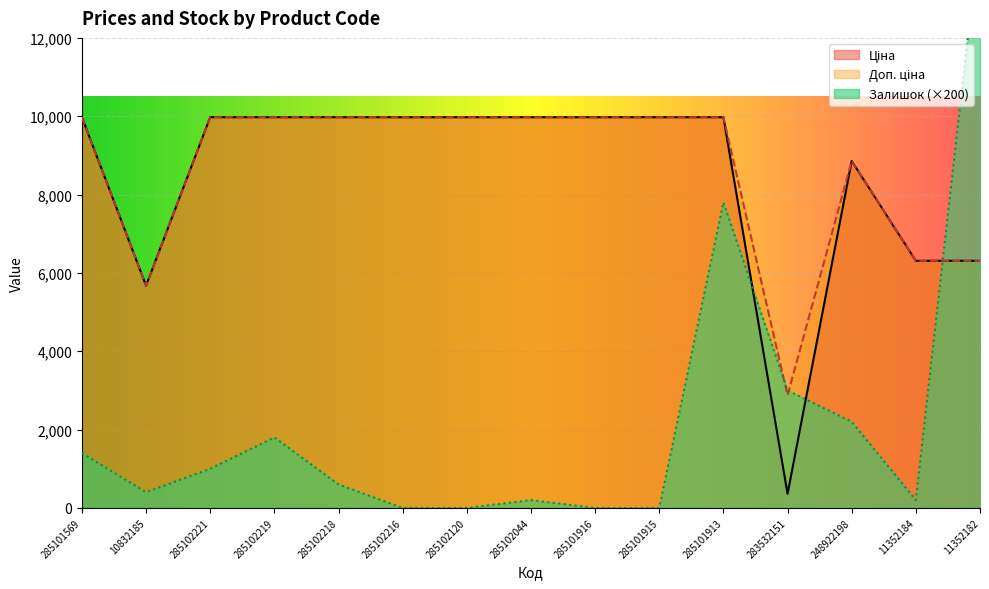

Reading right to left, list all the values displayed in this chart.

Ціна: 6308.8	6308.8	8856.7	359.9	9975.0	9975.0	9975.0	9975.0	9975.0	9975.0	9975.0	9975.0	9975.0	5673.8	9975.0
Доп. ціна: 6308.8	6308.8	8856.7	2878.8	9975.0	9975.0	9975.0	9975.0	9975.0	9975.0	9975.0	9975.0	9975.0	5673.8	9975.0
Залишок: 14800.0	200.0	2200.0	3000.0	7800.0	0.0	0.0	200.0	0.0	0.0	600.0	1800.0	1000.0	400.0	1400.0